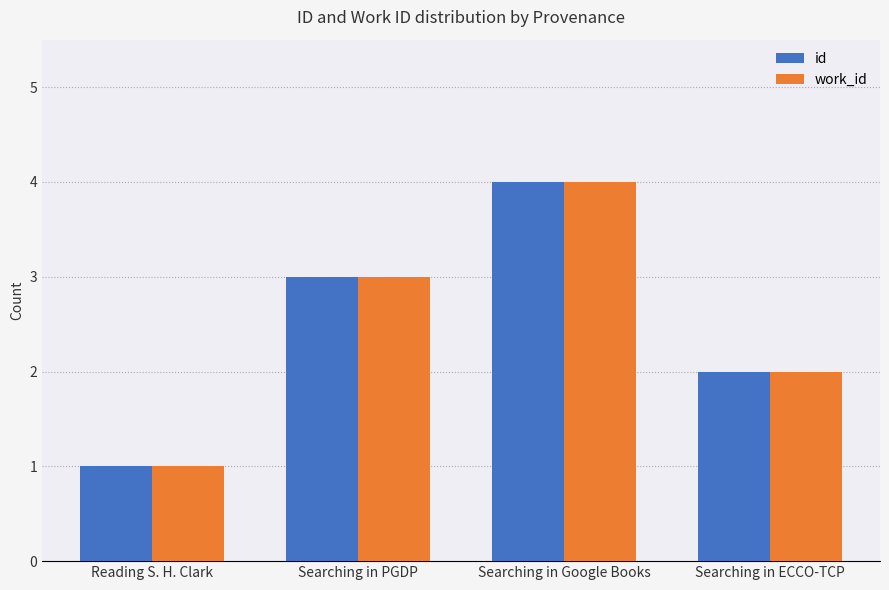

What is the sum of all id values?

10